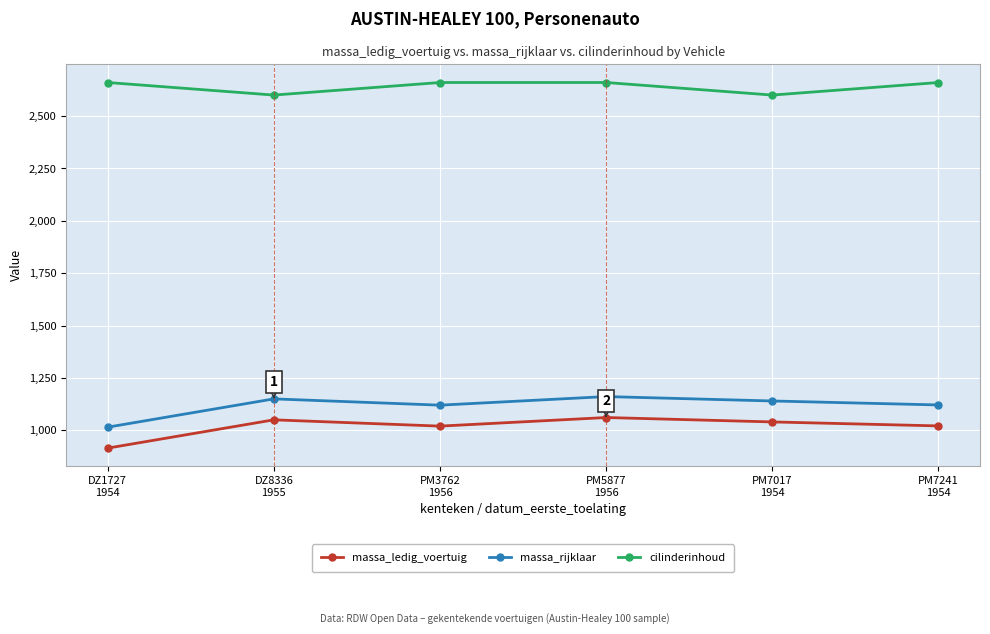

Does the chart display data point markers on the line(s)?

Yes